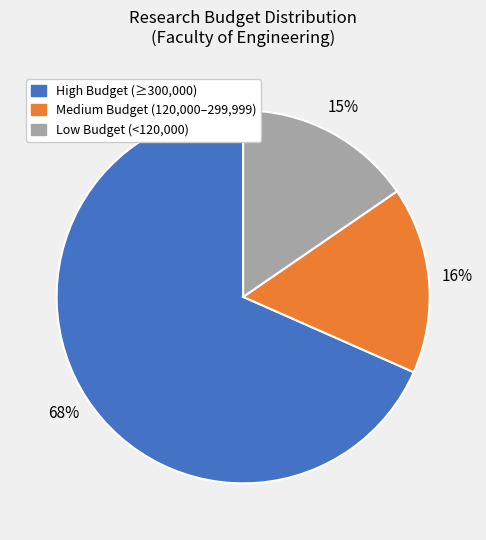

To the nearest percent, what is the average slice percentage?

33%